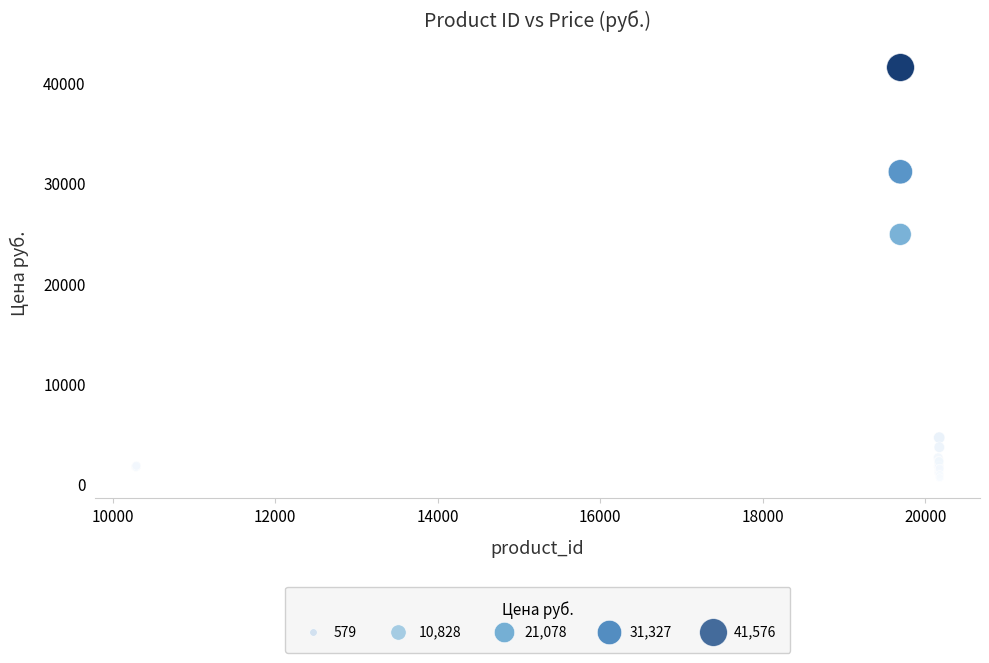

What Y value in the scatter plot is closest to 21077?

24904.0